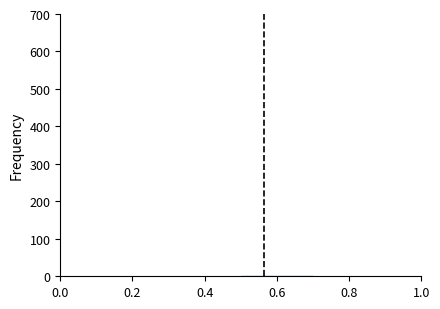

Reading left to right, transcribe this chart: for each bar, give the range it covers on the x-axis and its height. The values are not printed on the chart, so give them approximately, as read against the axis.

0.0 to 0.1: 0
0.1 to 0.2: 0
0.2 to 0.3: 0
0.3 to 0.4: under 10
0.4 to 0.5: under 10
0.5 to 0.6: under 10
0.6 to 0.7: under 10
0.7 to 0.8: under 10
0.8 to 0.9: 0
0.9 to 1.0: 0